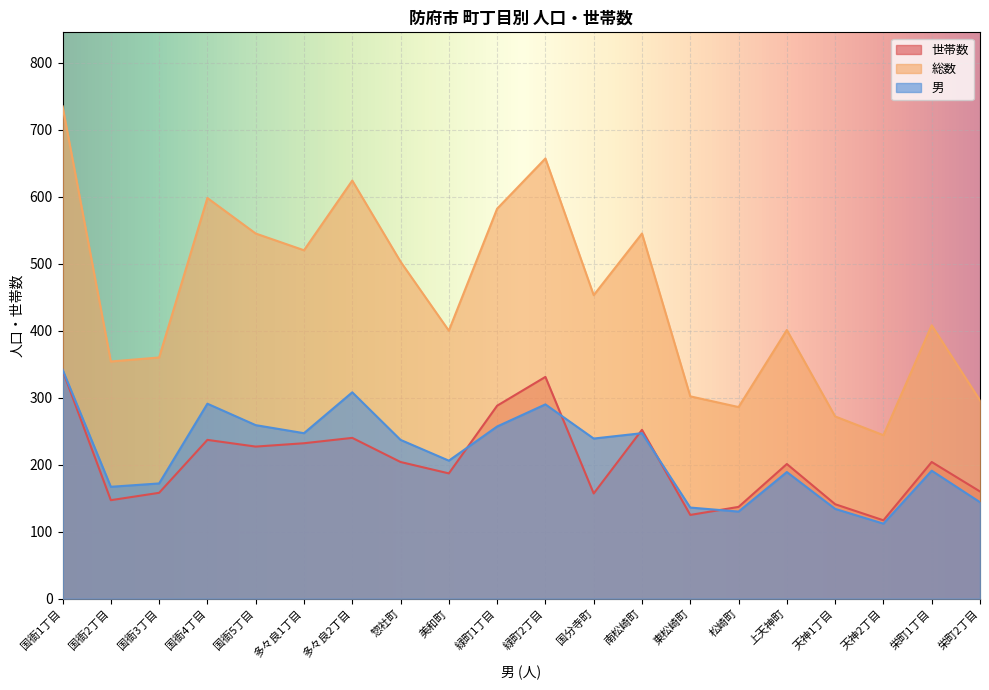

Does the chart display data point markers on the line(s)?

No